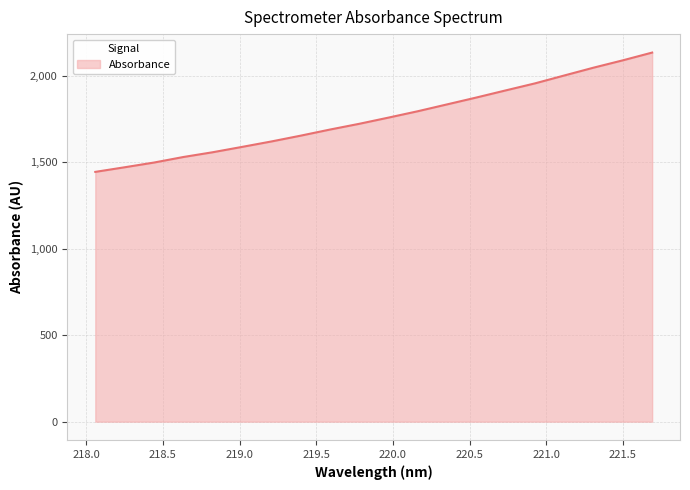

What is the greatest value displayed?

2134.2